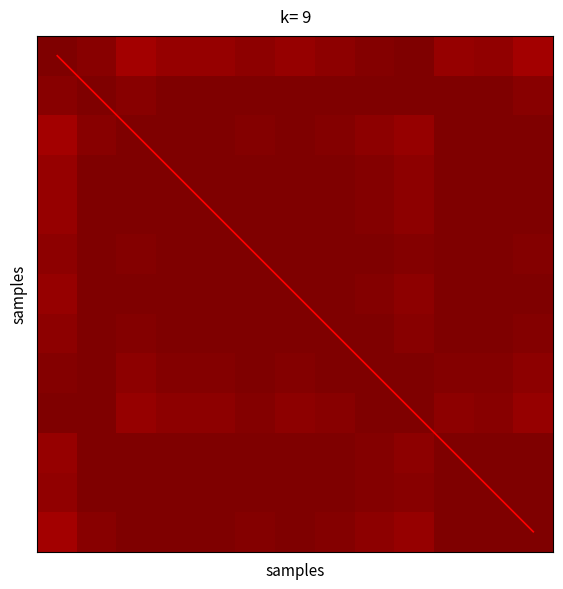

At how many categories does at least one series exceed 6?

6